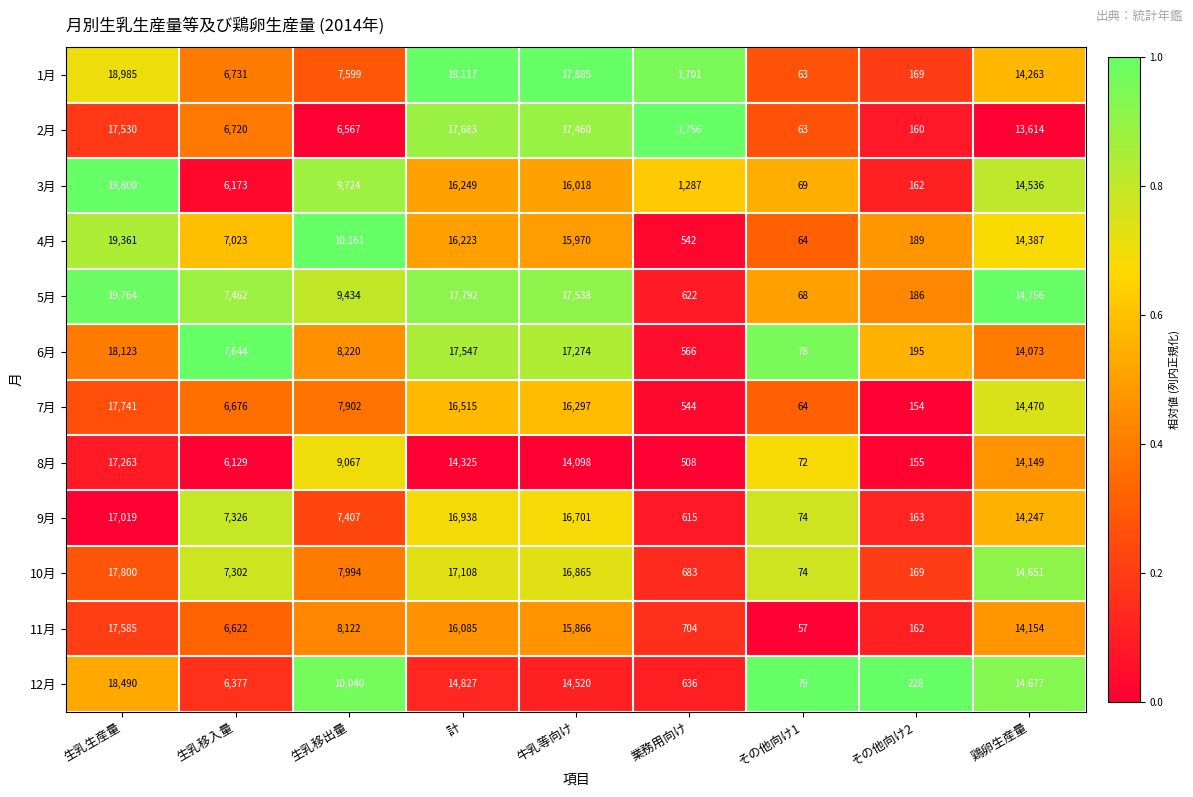

How many distinct data groups are displayed?

12